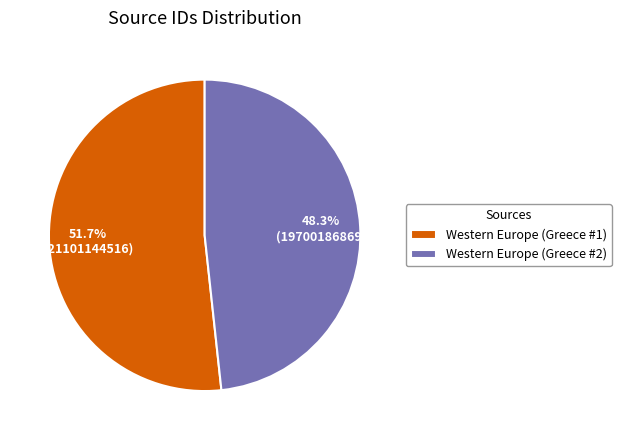

Which has a higher value, Western Europe (Greece #2) or Western Europe (Greece #1)?

Western Europe (Greece #1)